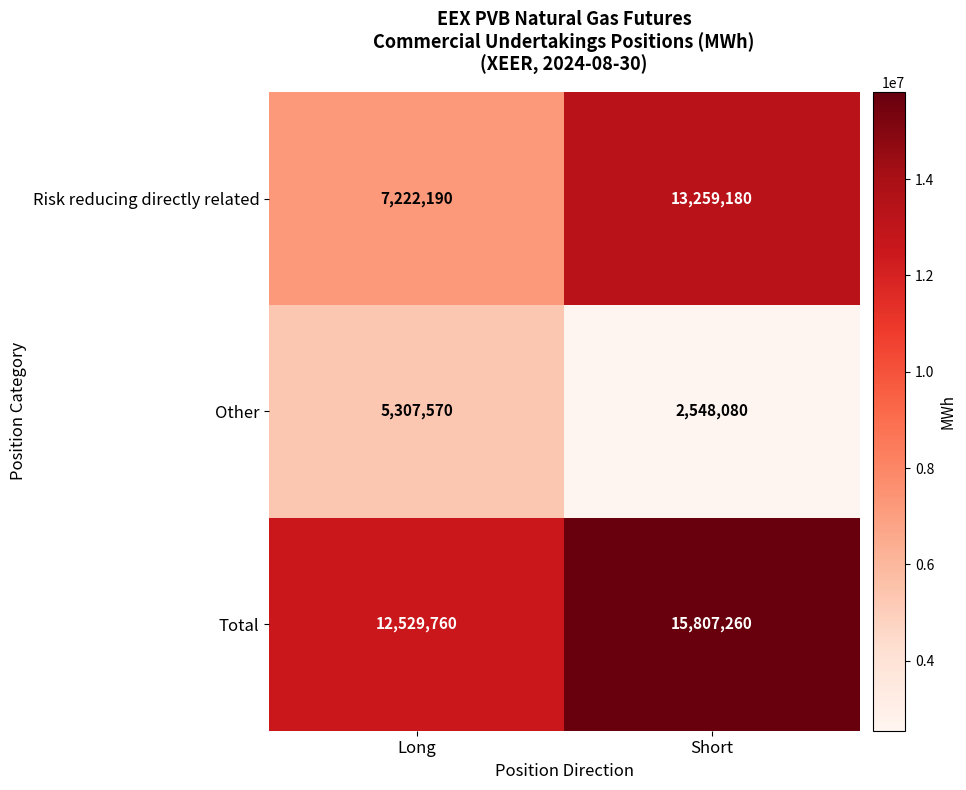

What value does the Other series have at Short?

2548080